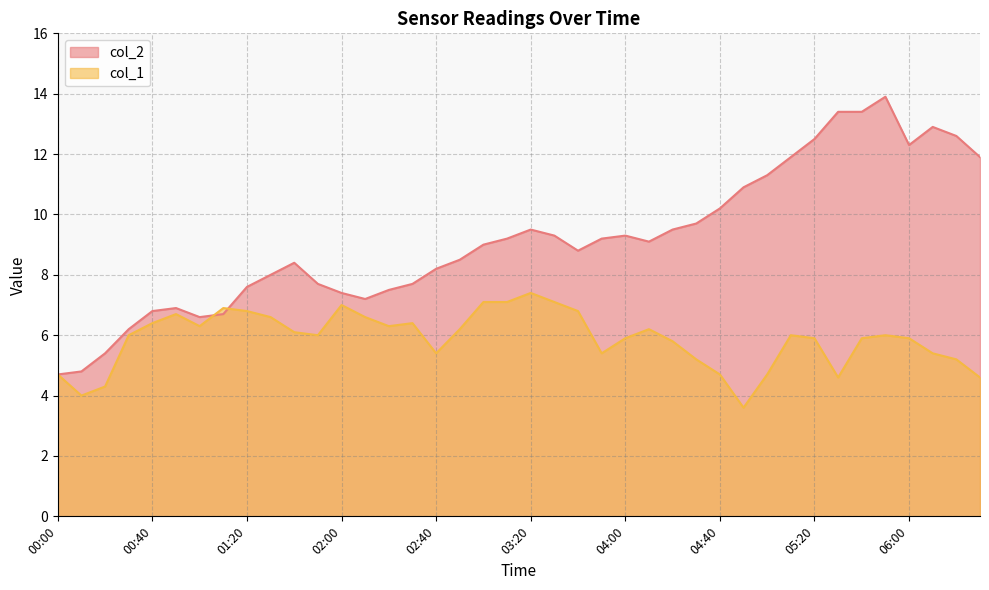

In col_1, how many points are lower than both neighbors (excluding endpoints)?

8